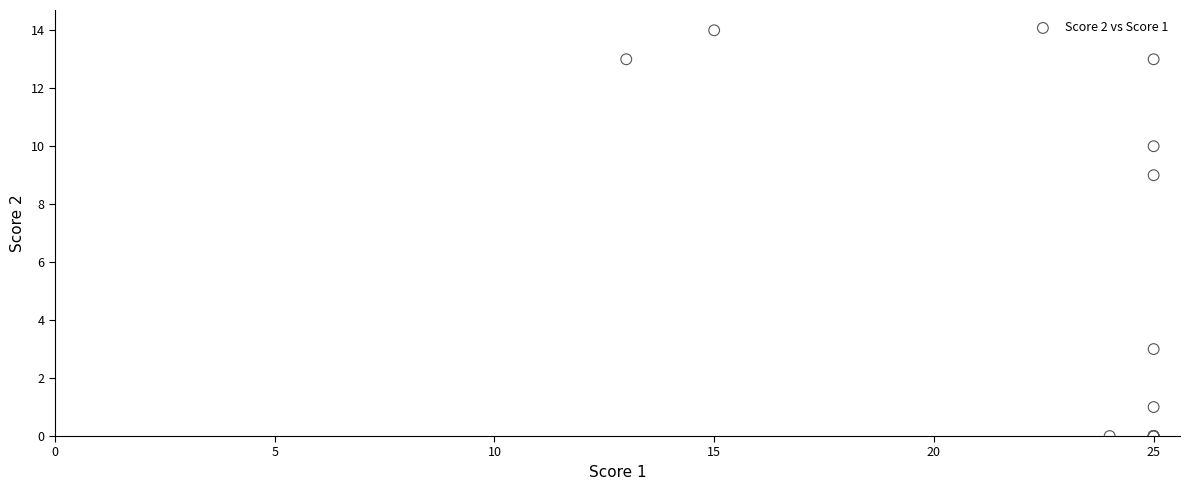

What Y value in the scatter plot is closest to 7?

9